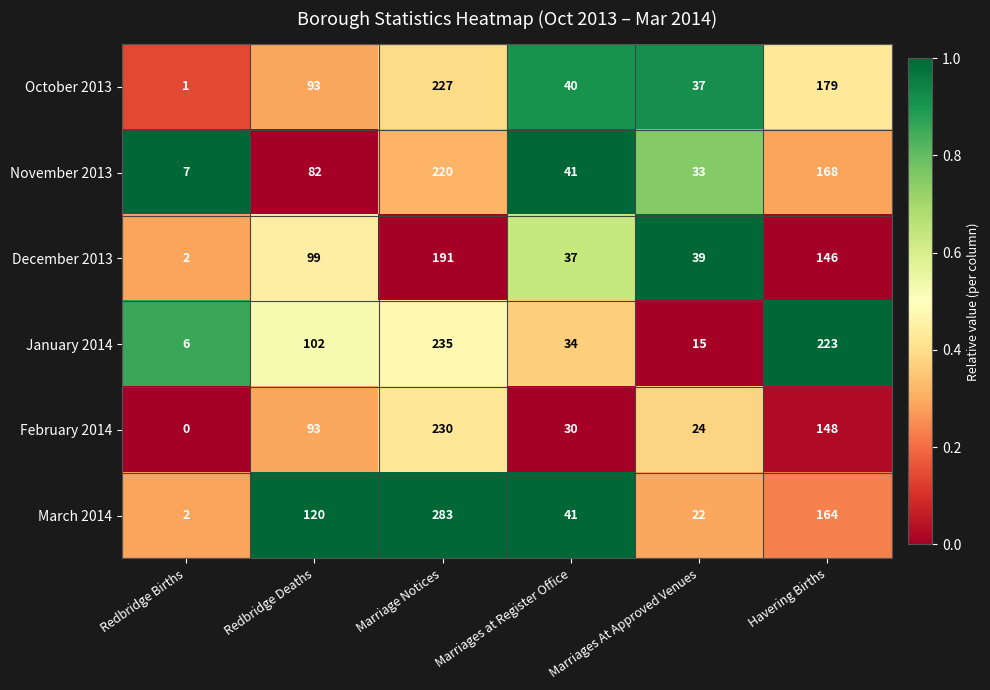

At which label is October 2013 closest to 114?

Redbridge Deaths